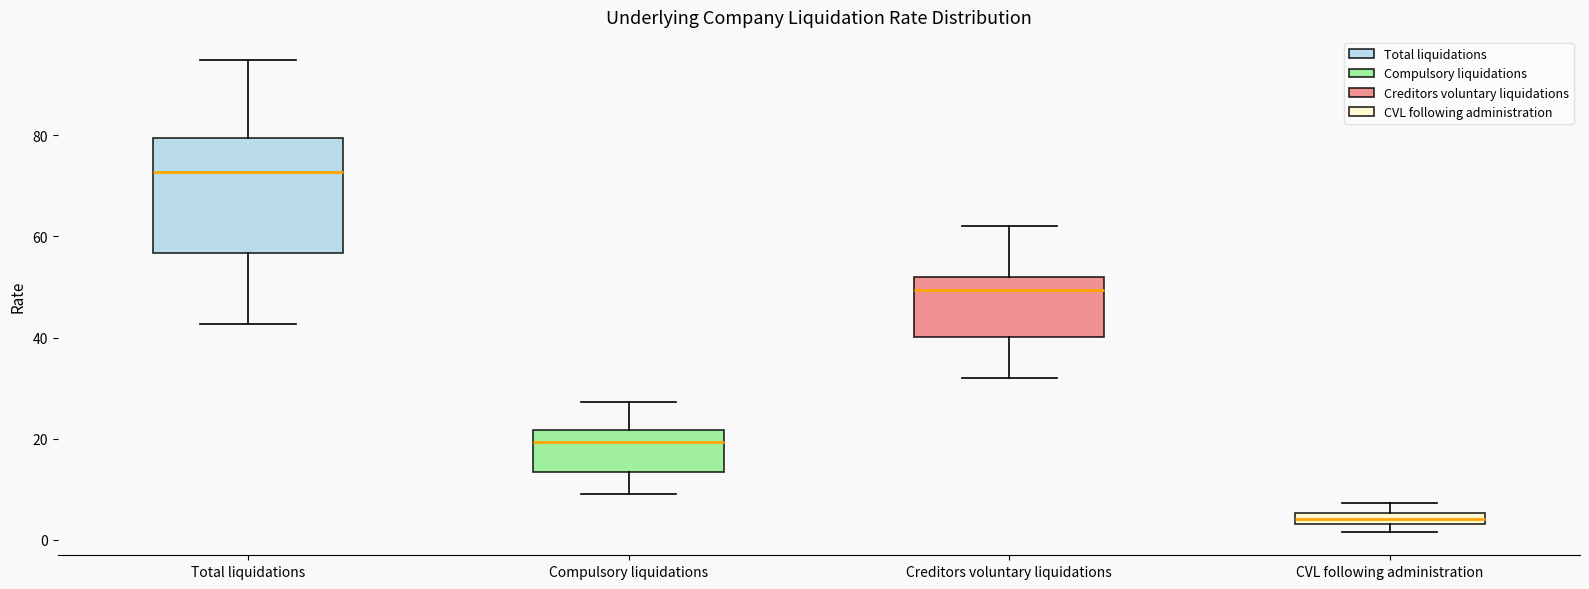

Which box is the tallest, from its lower edge to its upper edge?

Total liquidations